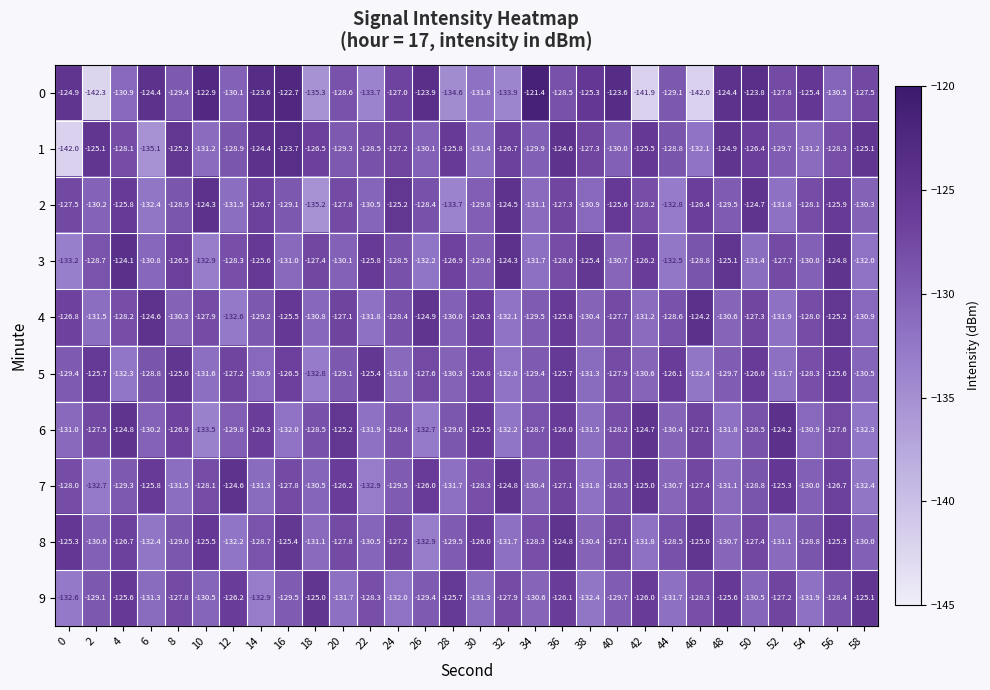

What is the difference between the maximum and minimum values in the 0 series?

20.9